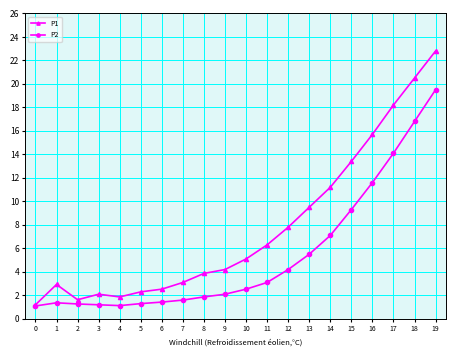

Is it true that P2 equals 2.1 at 5?

False